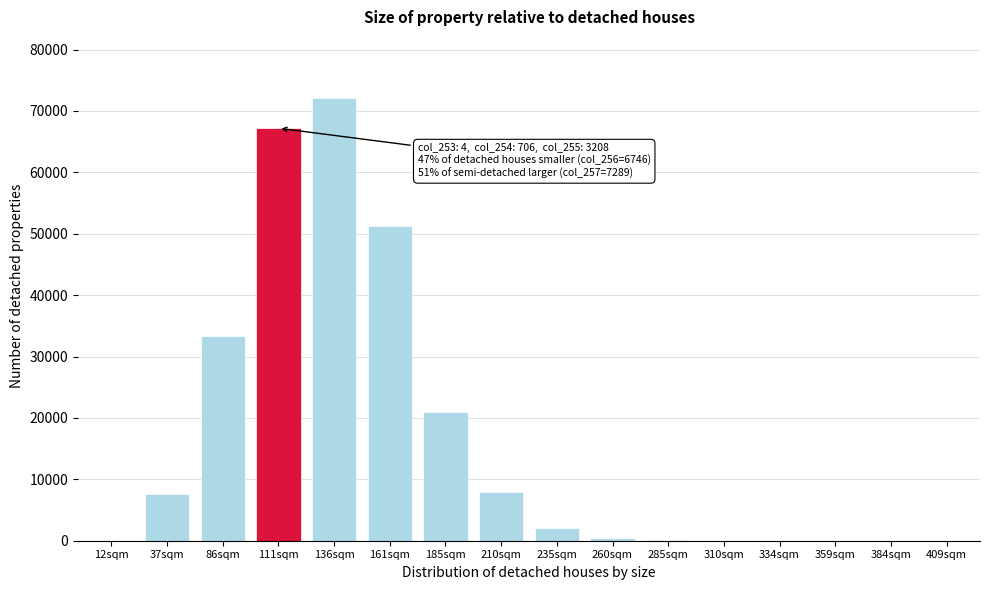

Which category has the highest value across all series?

136sqm